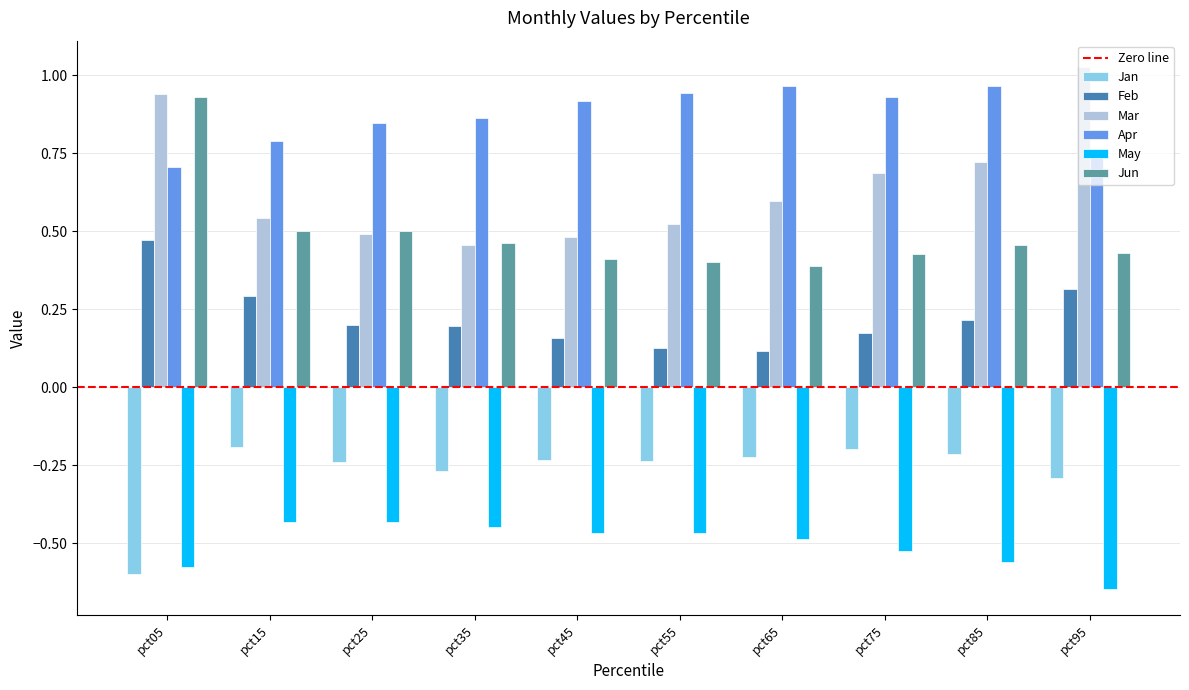

What is the difference between the second highest and minimum values in the Apr series?

0.3